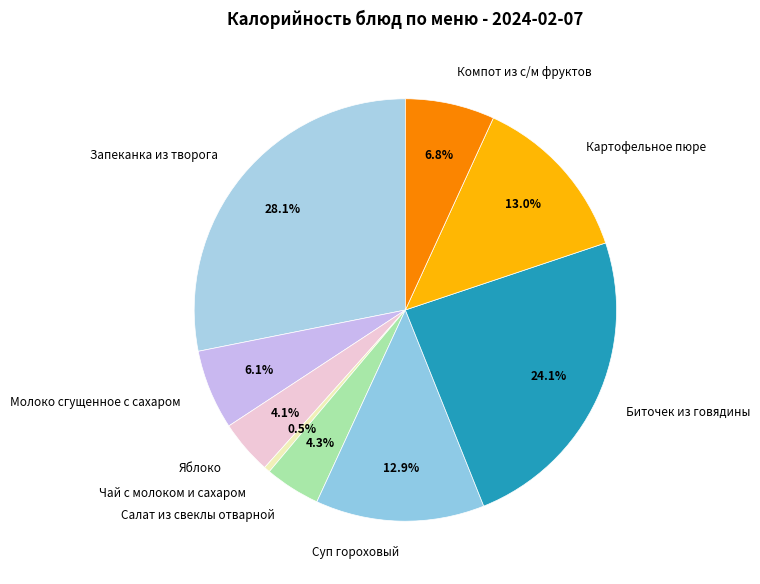

To the nearest percent, what is the difference between the largest and smallest slice percentages?

28%